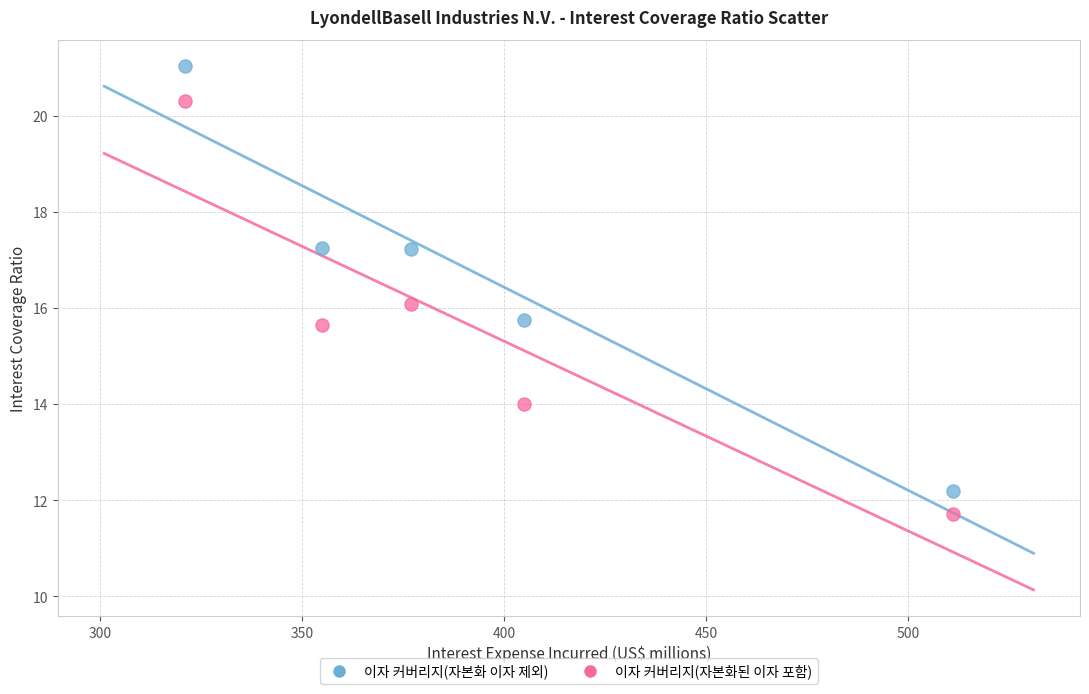

Across all data points, what is the range of Y values (max minus min)?

9.3